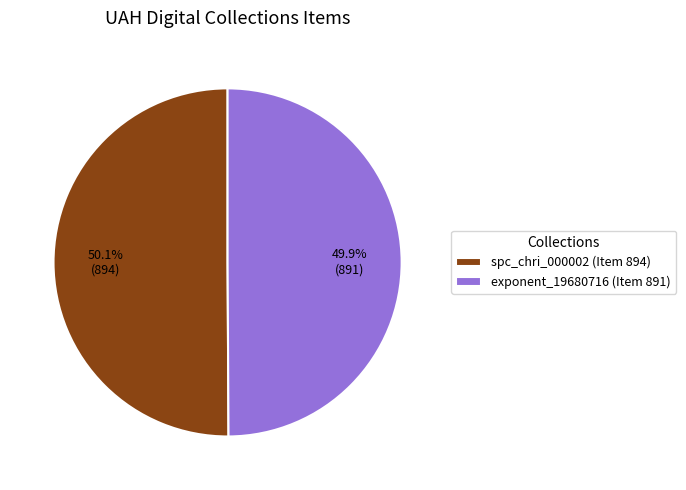

Count the number of slices in the pie.

2